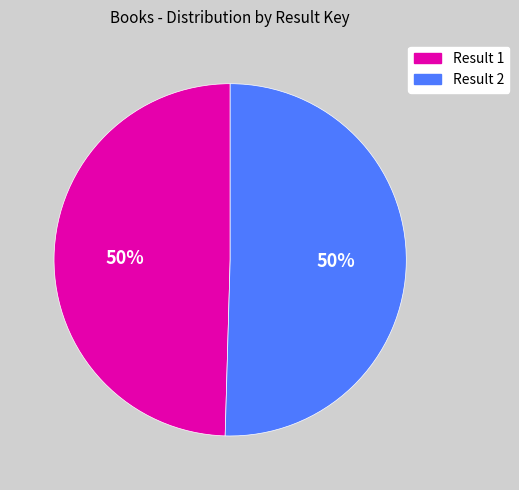

To the nearest percent, what is the average slice percentage?

50%